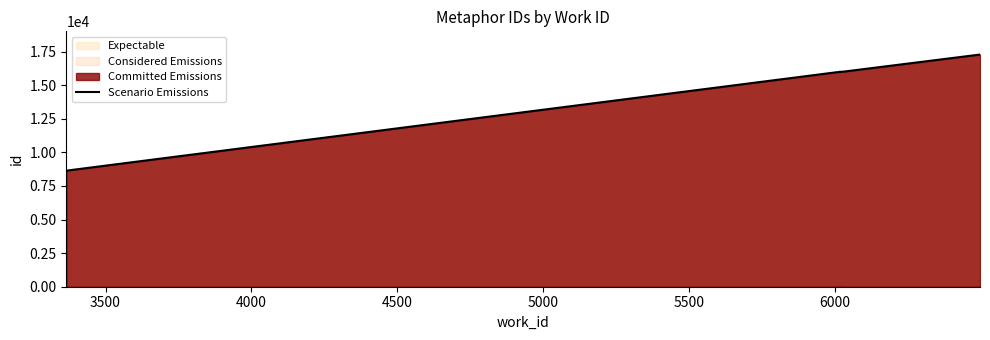

Where does the data first go above 15985?

6000